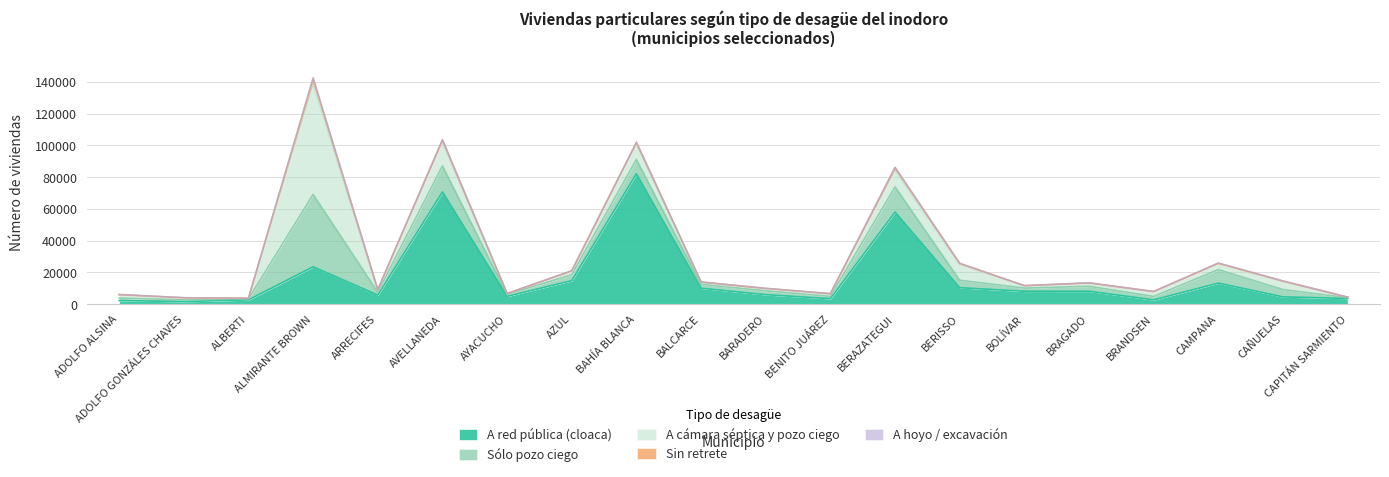

Which series changed the most between AZUL and CAÑUELAS?

A red pública (cloaca)